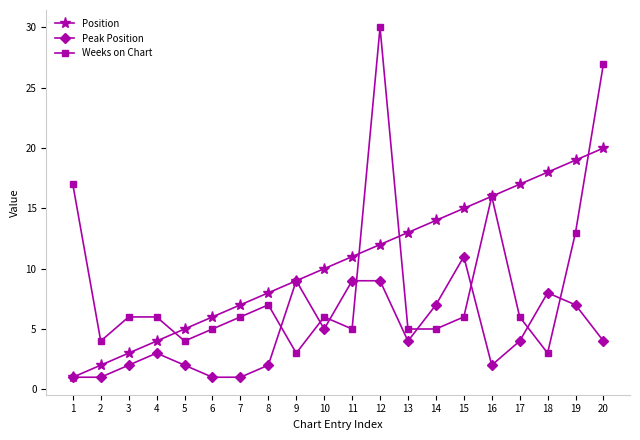

What is the minimum value shown in the chart?

1